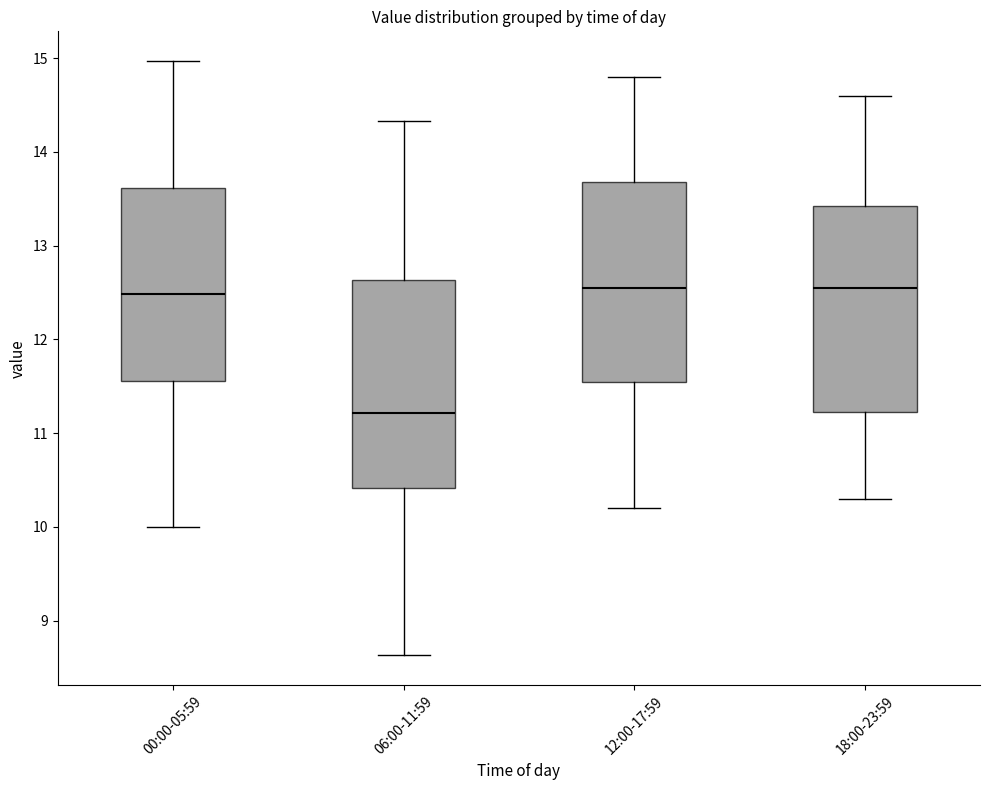

Reading left to right, read every box against the y-axis: the position of its median line, the range the box covers, and the ends of its whiskers. The values are not printed on the chart, so give them approximately, as read against the axis.

00:00-05:59: median 12.5, box 11.6 to 13.6, whiskers 10.0 to 15.0
06:00-11:59: median 11.2, box 10.4 to 12.6, whiskers 8.6 to 14.3
12:00-17:59: median 12.6, box 11.6 to 13.7, whiskers 10.2 to 14.8
18:00-23:59: median 12.6, box 11.2 to 13.4, whiskers 10.3 to 14.6